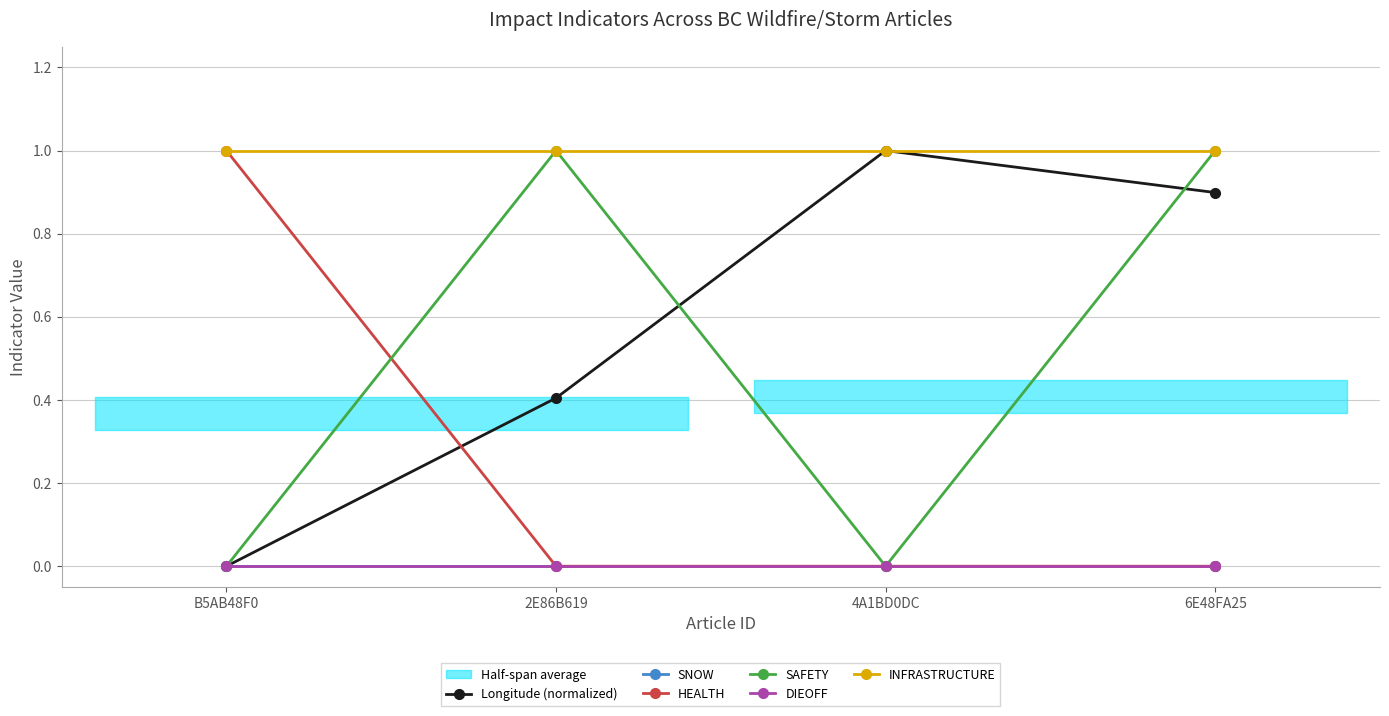

Is this an area chart (filled region under the line)?

No